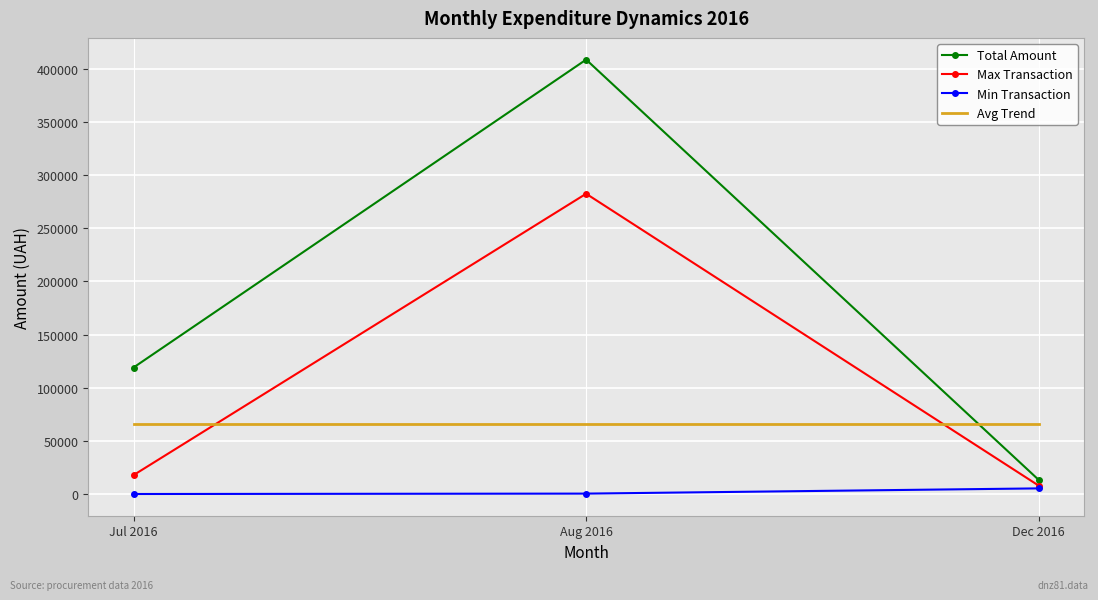

Which series has the largest total across all categories?

Total Amount